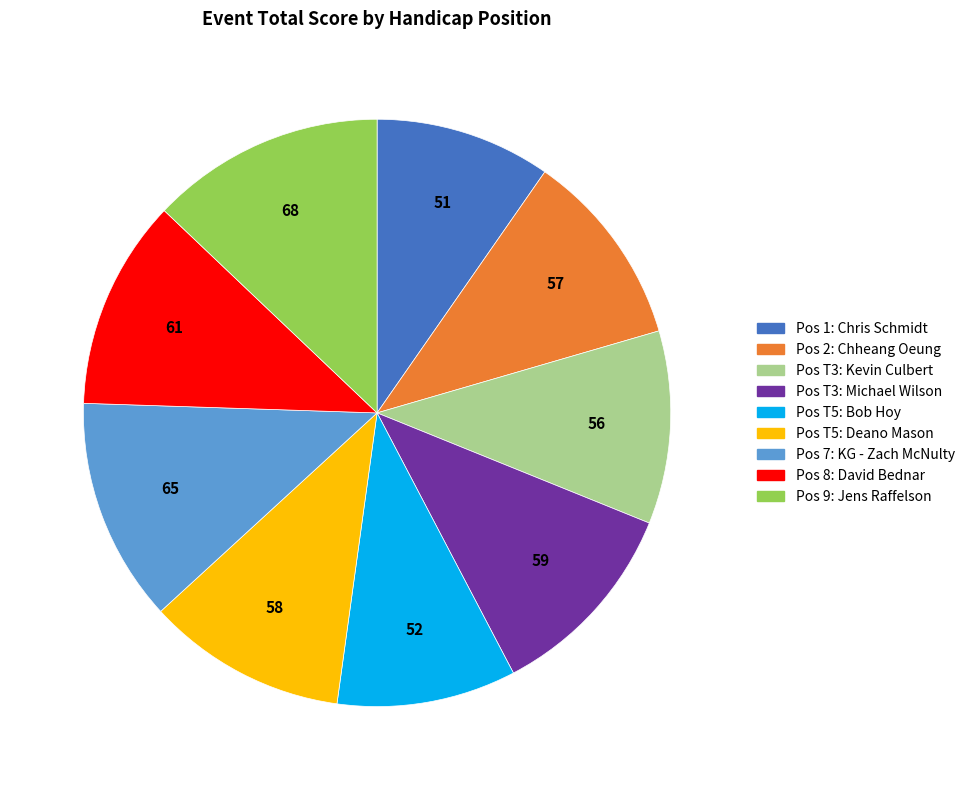

Is there a majority slice in this chart?

No